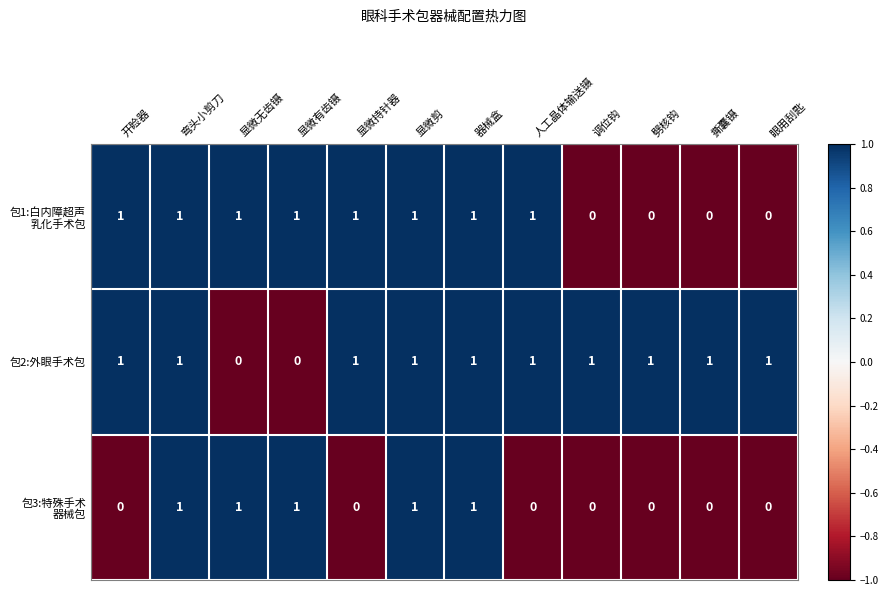

At how many categories does at least one series exceed 0?

12